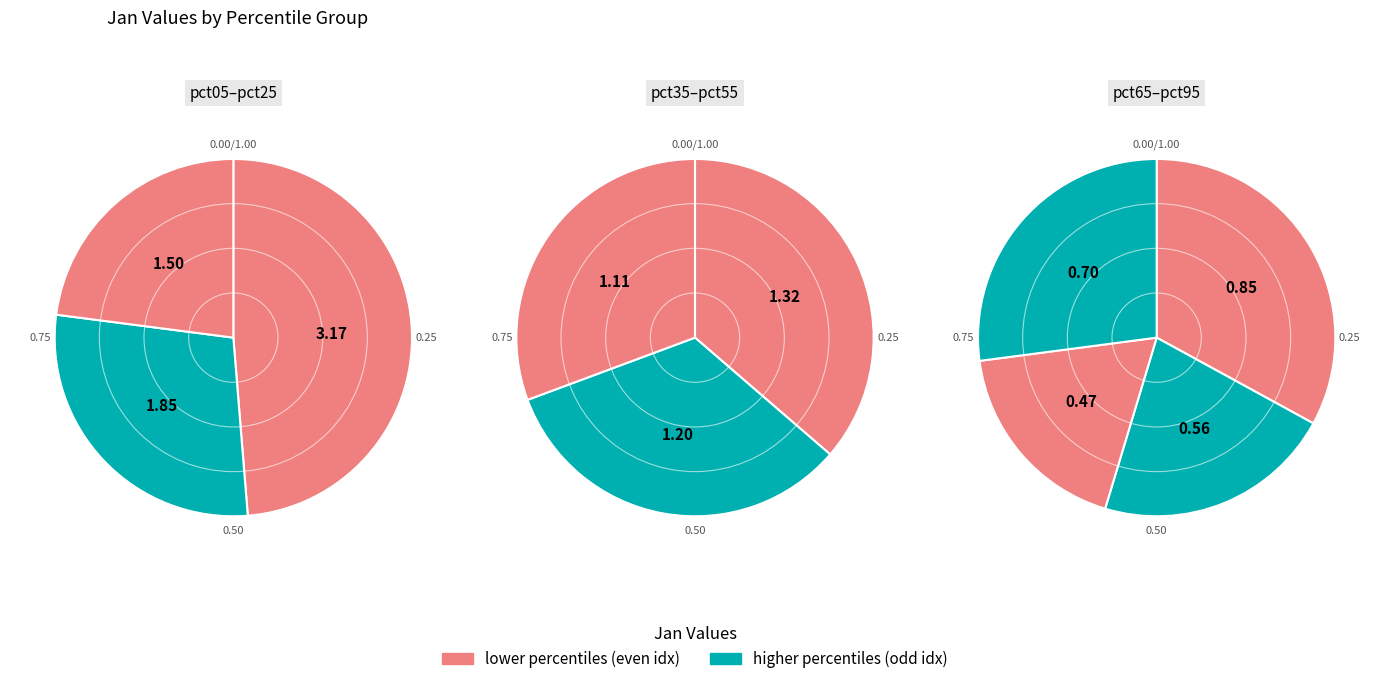

What percentage is the pct95 slice, to the nearest percent?

5%